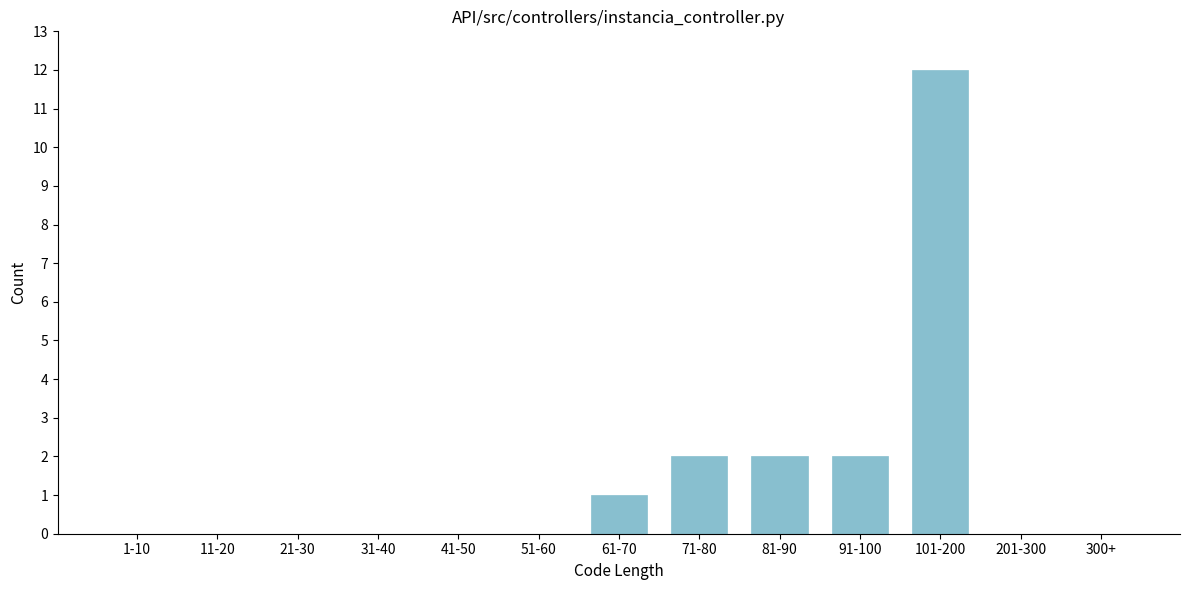

Reading left to right, transcribe all the data shown in this chart.

1-10=0	11-20=0	21-30=0	31-40=0	41-50=0	51-60=0	61-70=1	71-80=2	81-90=2	91-100=2	101-200=12	201-300=0	300+=0